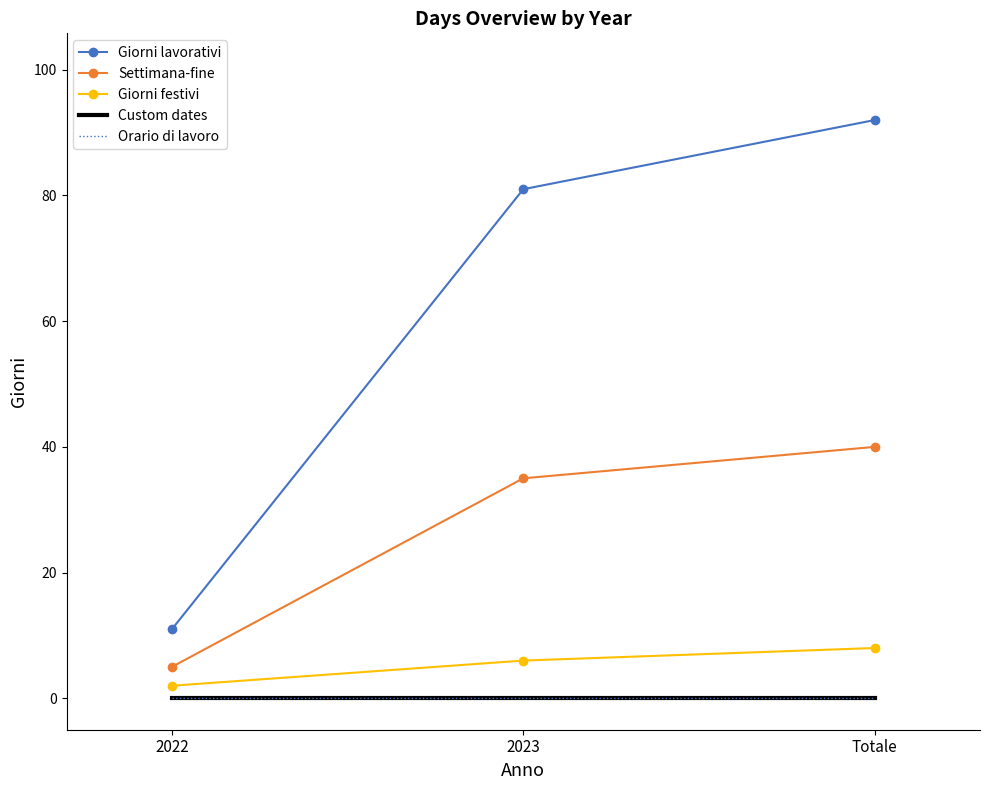

What is the total value across all series at 2022?

18